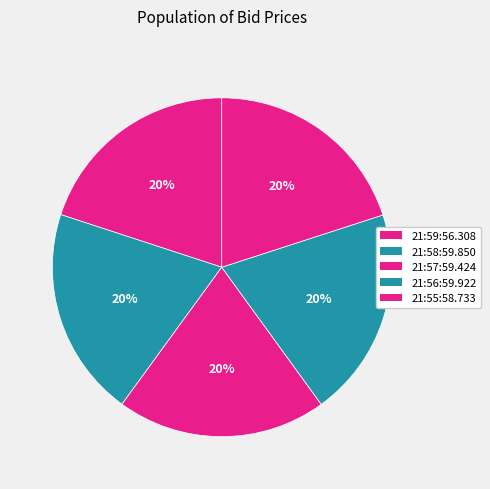

How many slices are in this pie chart?

5